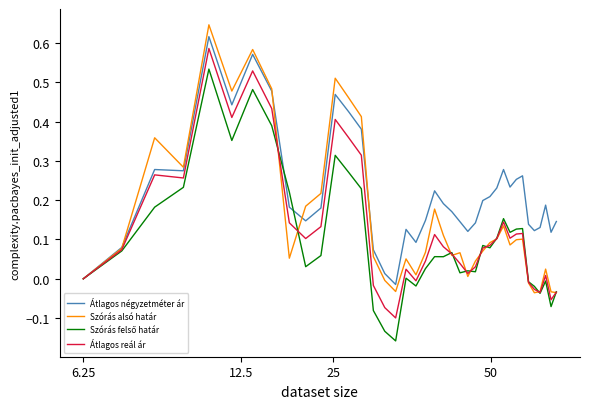

Which series has the largest total across all categories?

Átlagos négyzetméter ár